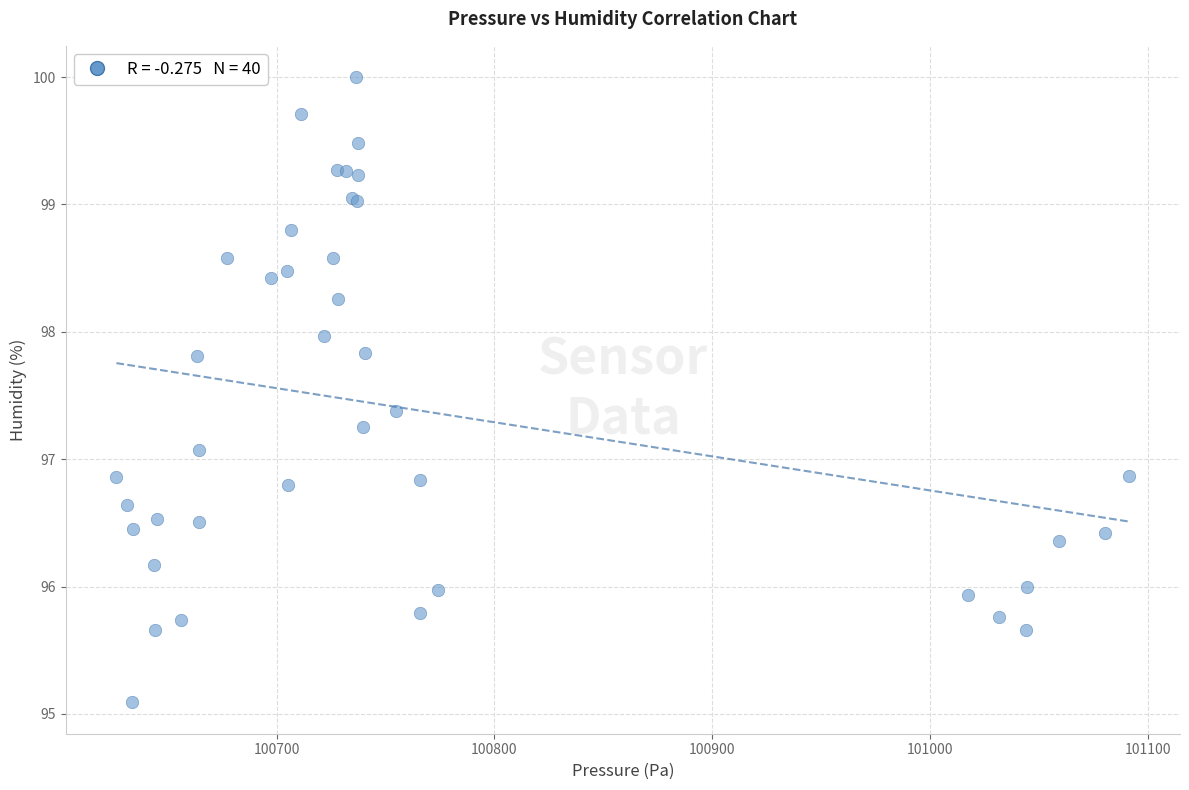

What Y value in the scatter plot is closest to 97?

97.1